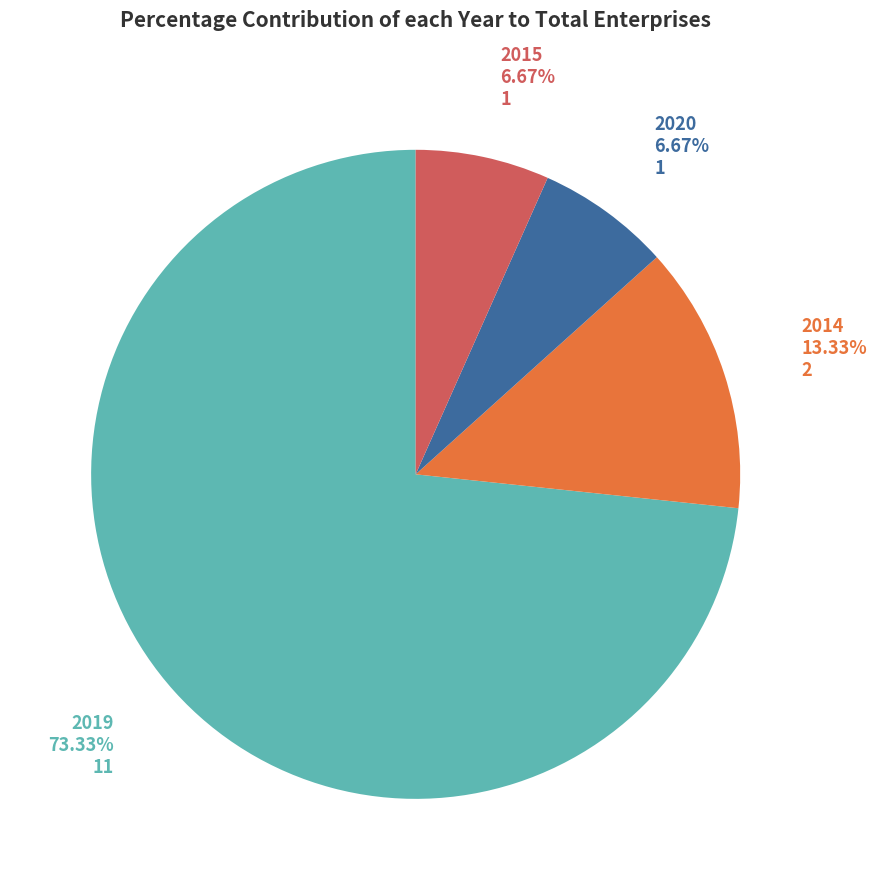

Between 2014 and 2015, which is larger?

2014